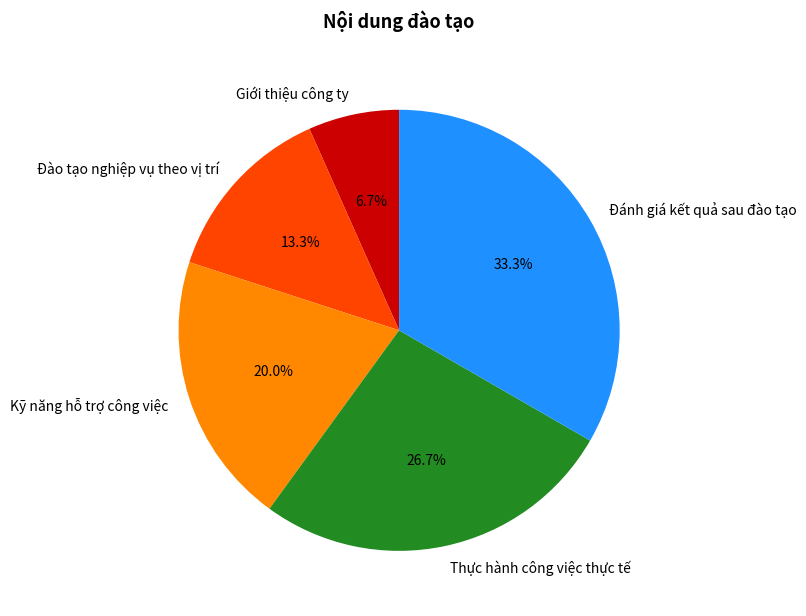

What is the largest slice in the pie chart?

Đánh giá kết quả sau đào tạo